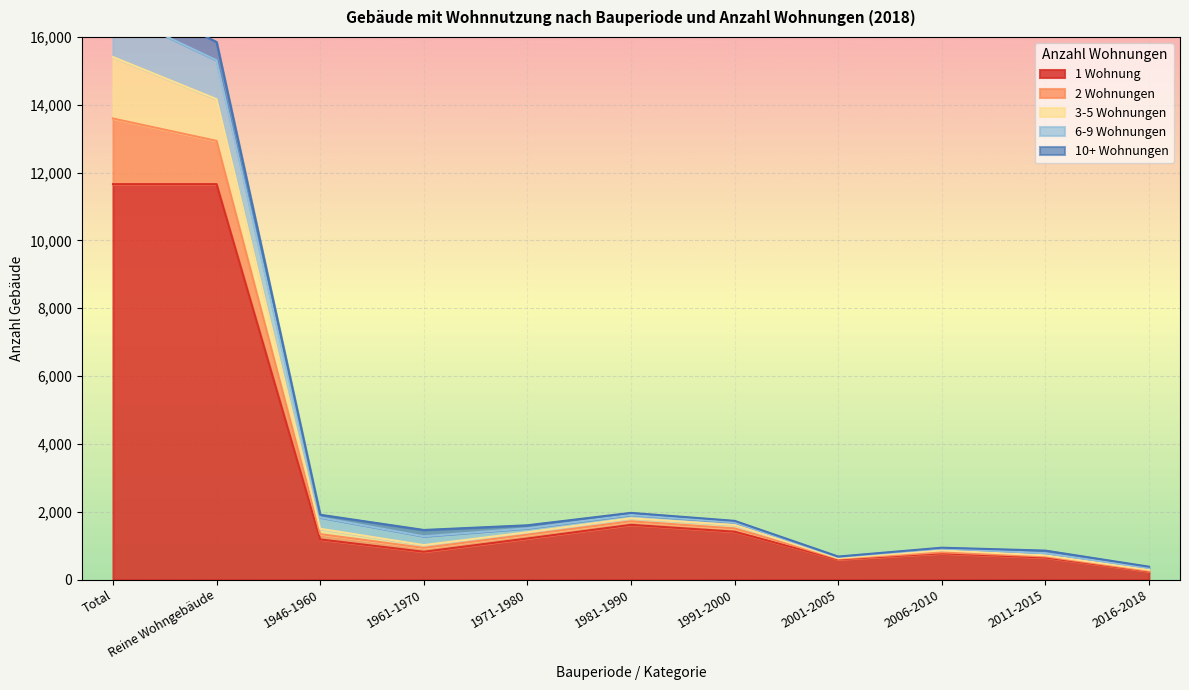

True or false: 3-5 Wohnungen has a value of 9307 at Reine Wohngebäude.

False